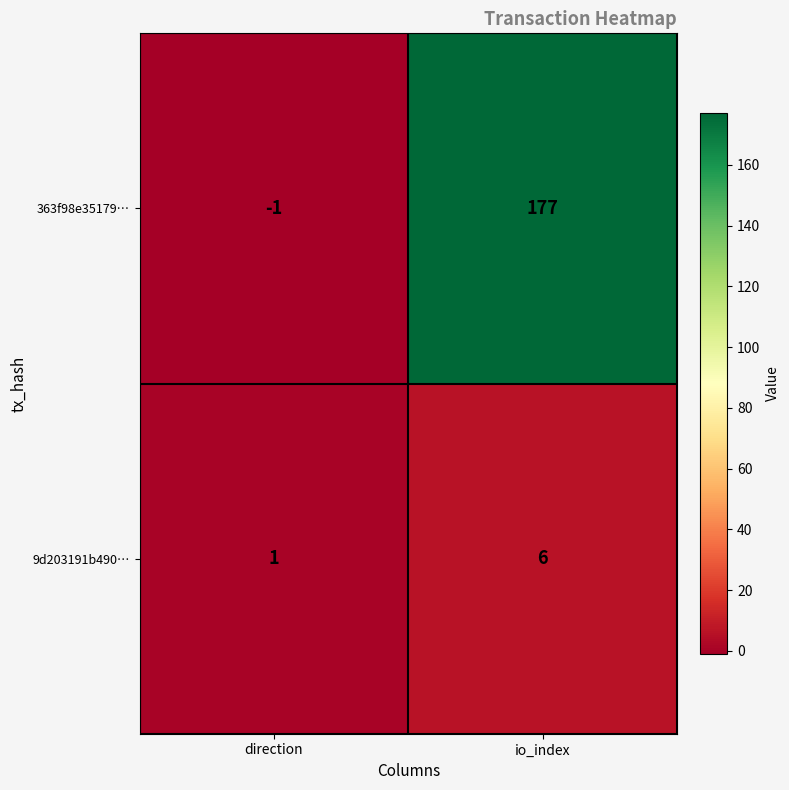

At how many categories does at least one series exceed 156?

1